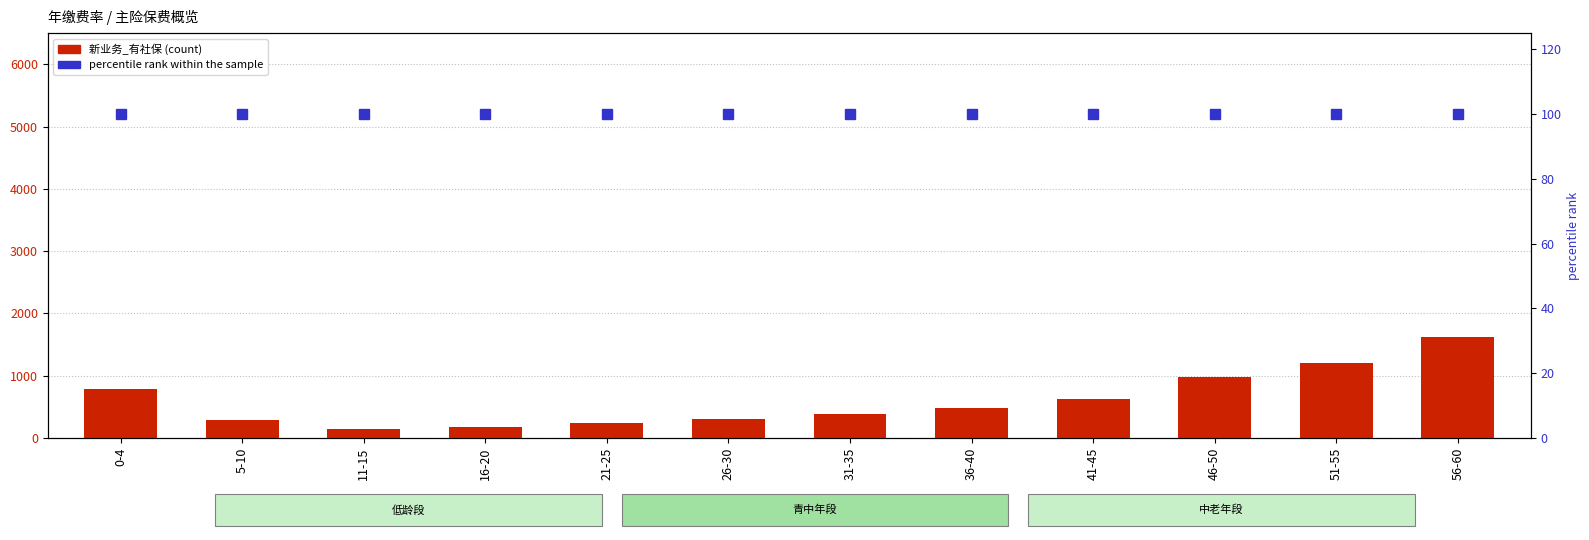

Are the bars grouped side by side (vs. stacked)?

Yes